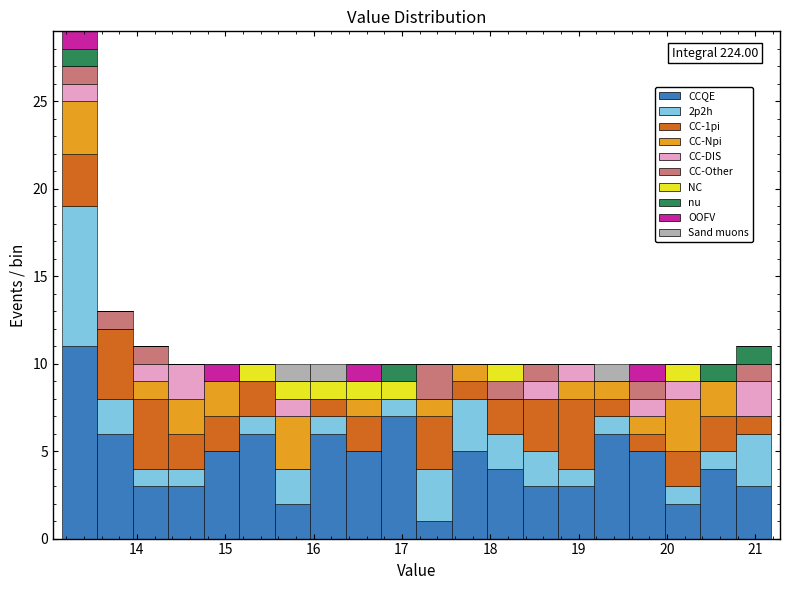

Which range on the x-axis has the tallest stacked bar (by total height)?

13.2 to 13.6